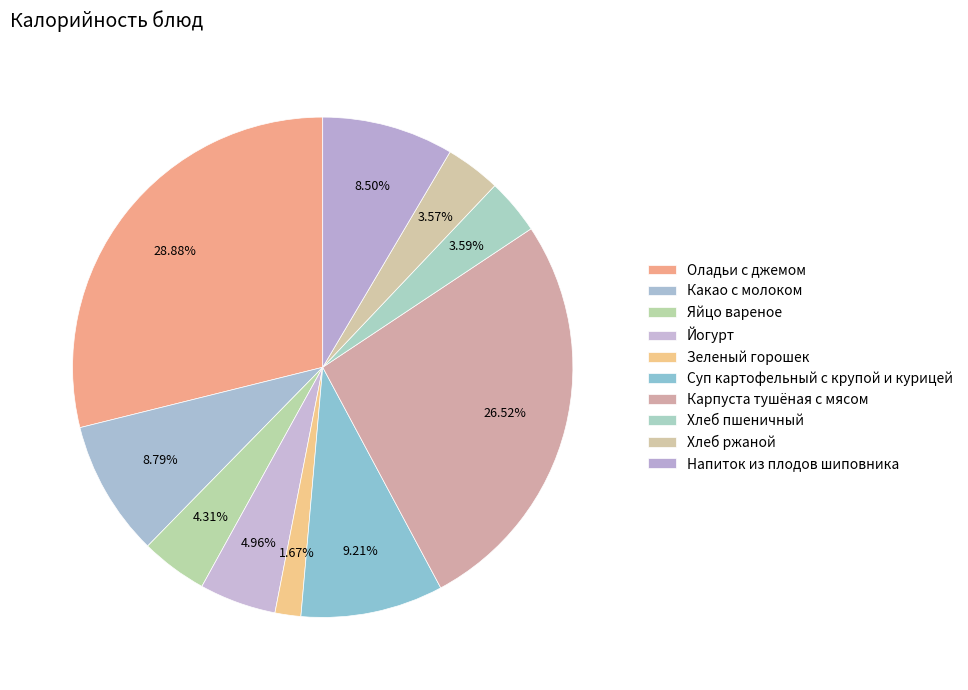

How many segments does this pie chart have?

10